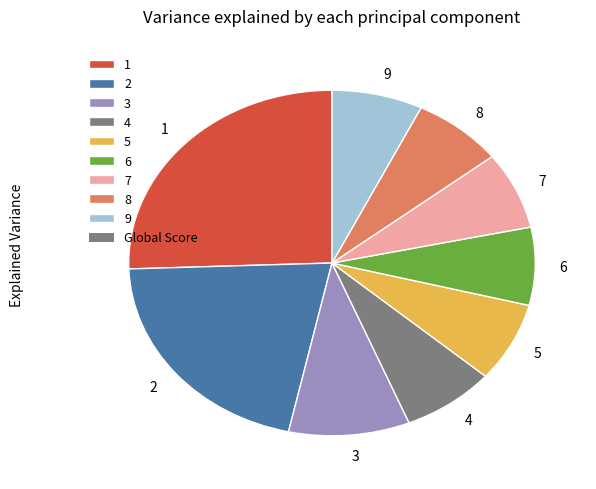

Which slice is the largest?

1